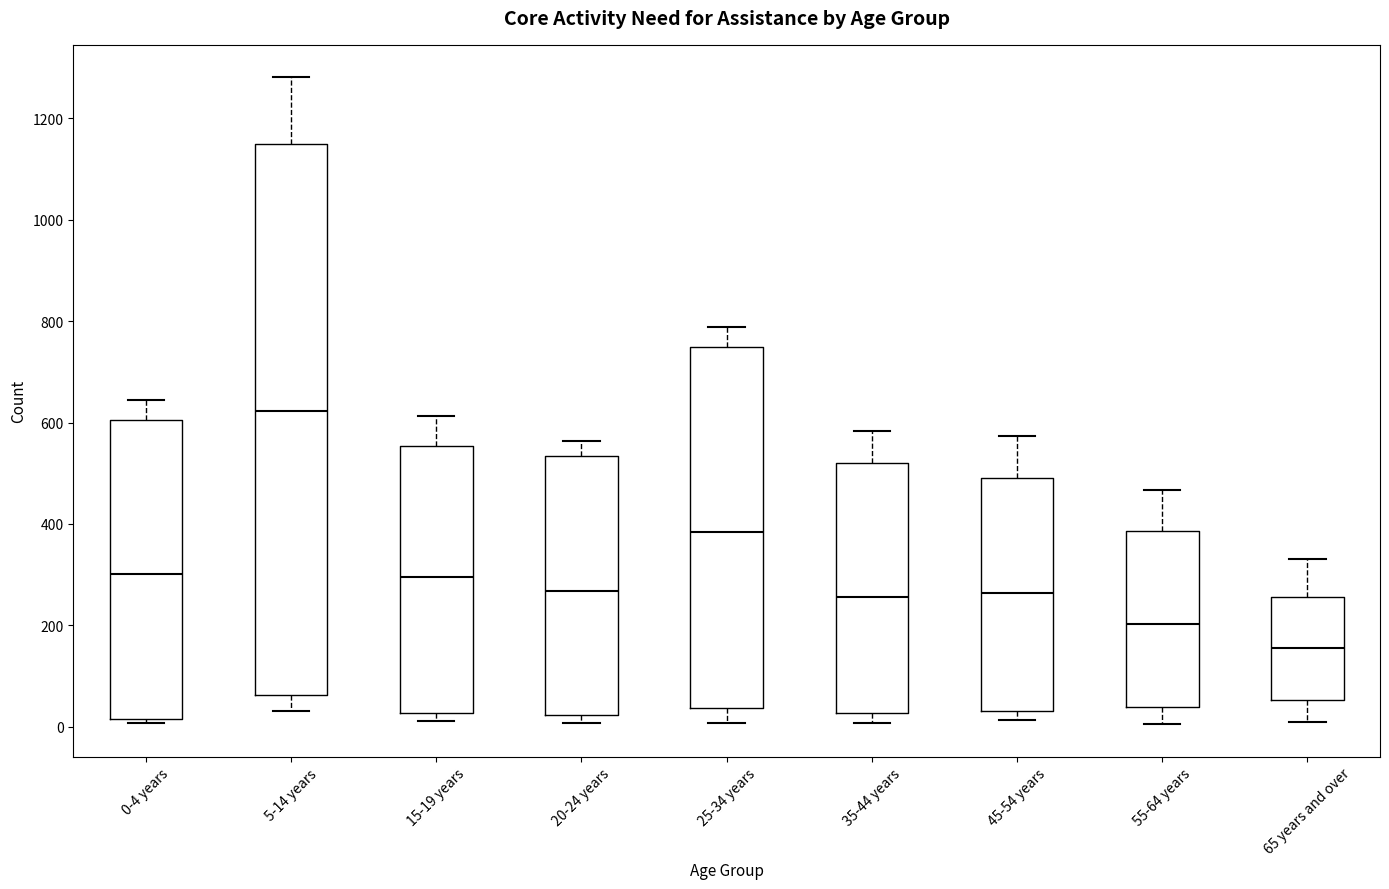

Reading left to right, transcribe this box plot: for each box, give where its median line is, the range the box spans, and where its two whiskers end, as read against the y-axis. The values are not printed on the chart, so give them approximately, as read against the axis.

0-4 years: median 300, box 20 to 600, whiskers 0 to 640
5-14 years: median 620, box 60 to 1140, whiskers 40 to 1280
15-19 years: median 300, box 20 to 560, whiskers 20 (just below the box's lower edge) to 620
20-24 years: median 260, box 20 to 540, whiskers 0 to 560
25-34 years: median 380, box 40 to 740, whiskers 0 to 780
35-44 years: median 260, box 20 to 520, whiskers 0 to 580
45-54 years: median 260, box 40 to 480, whiskers 20 to 580
55-64 years: median 200, box 40 to 380, whiskers 0 to 460
65 years and over: median 160, box 60 to 260, whiskers 0 to 340